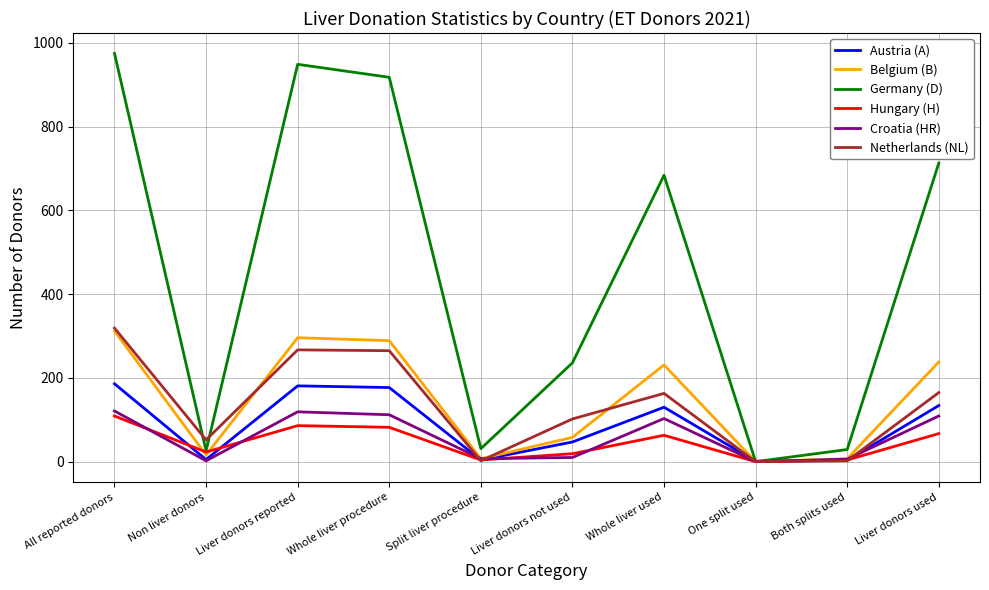

Which series has the widest spread of values?

Germany (D)